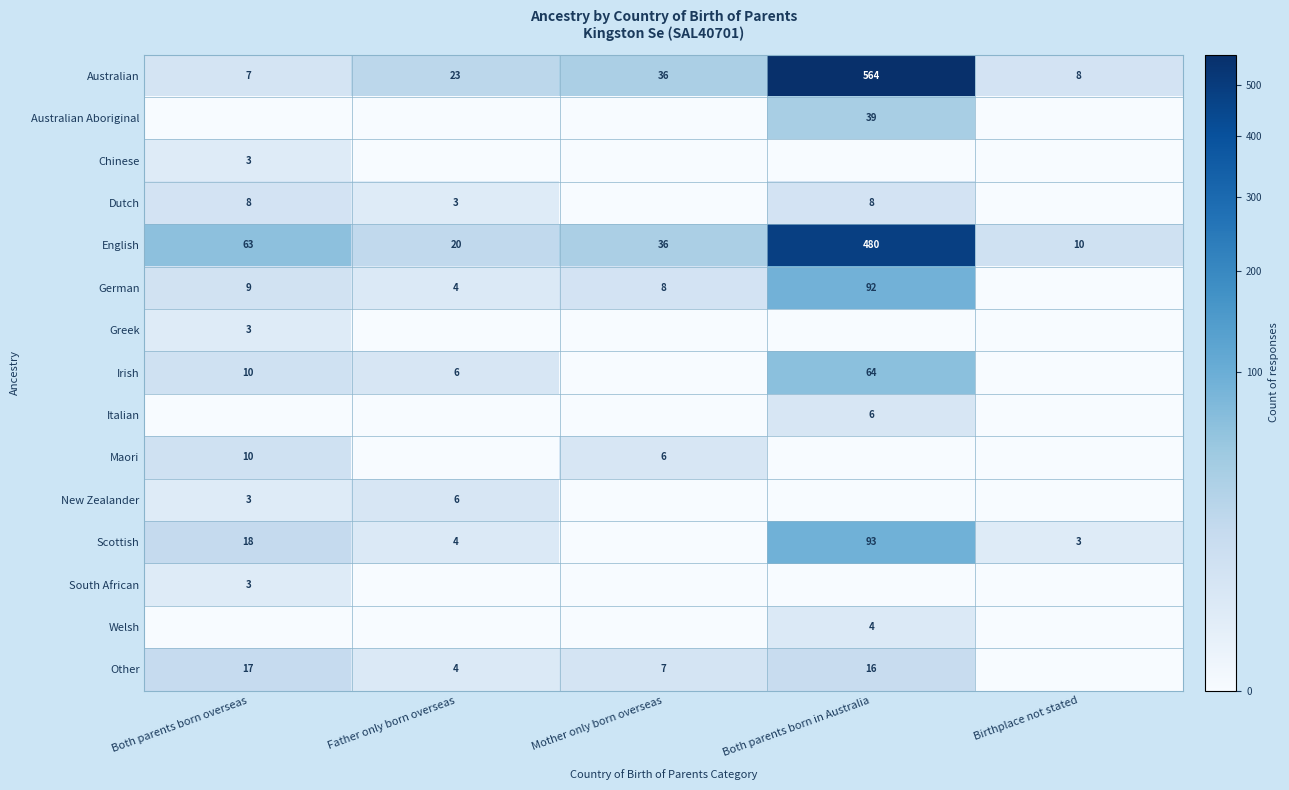

At which label does English reach its peak?

Both parents born in Australia